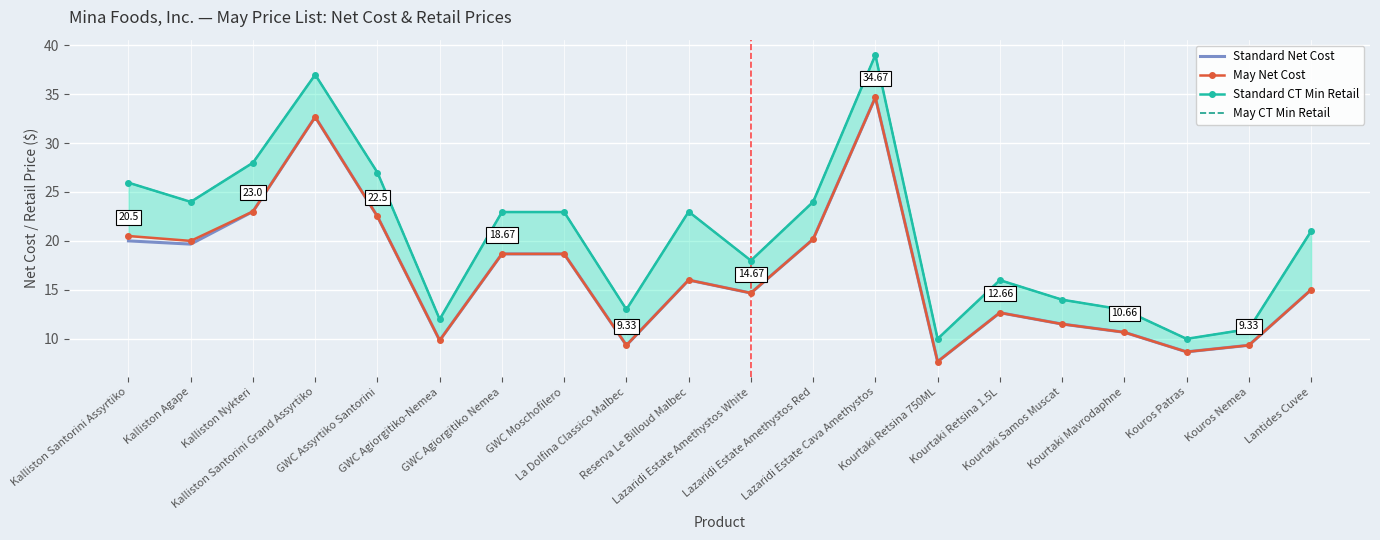

The Standard Net Cost series shows 11.5 at Kourtaki Samos Muscat. True or false?

True